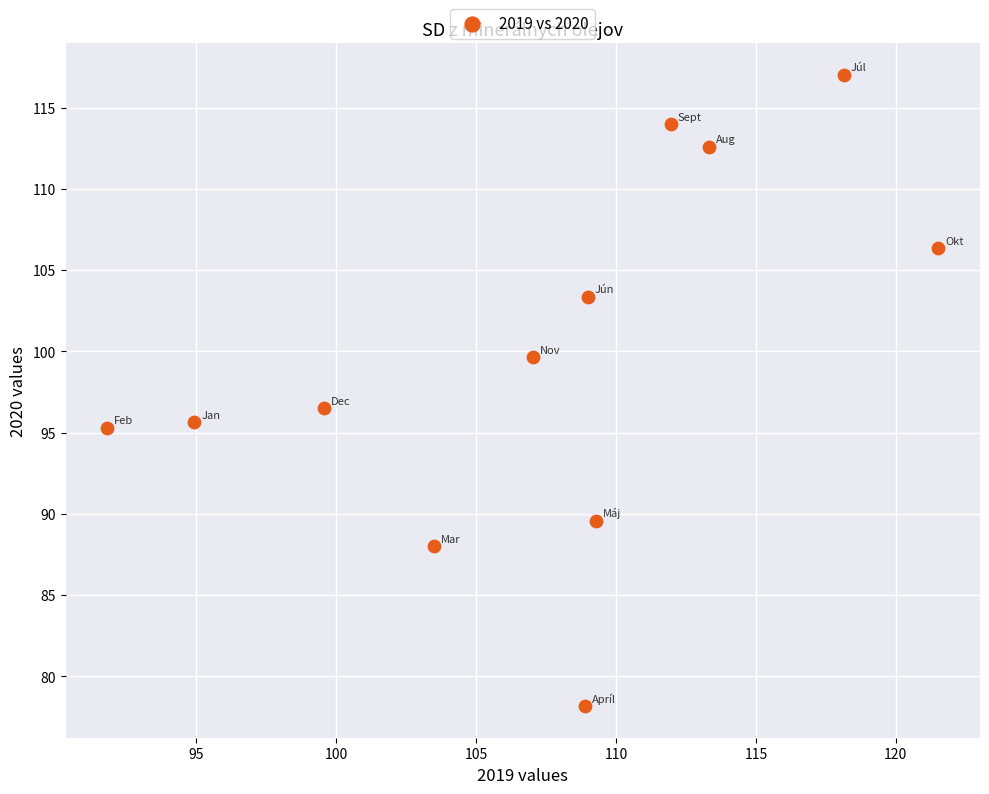

What is the range of X values (max minus min)?

29.7